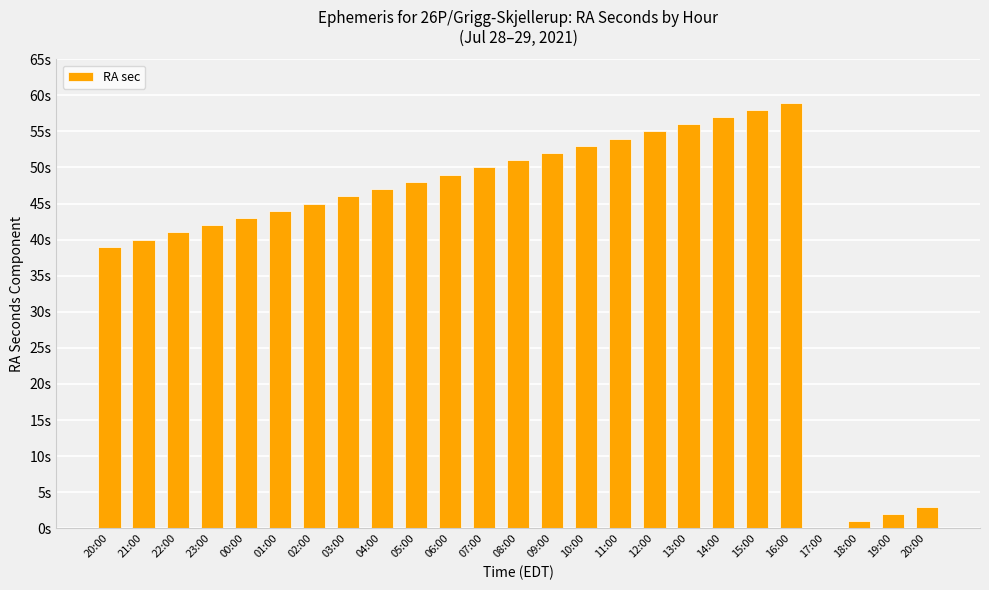

What is the ratio of the value at 20:00 to the value at 11:00?

0.7